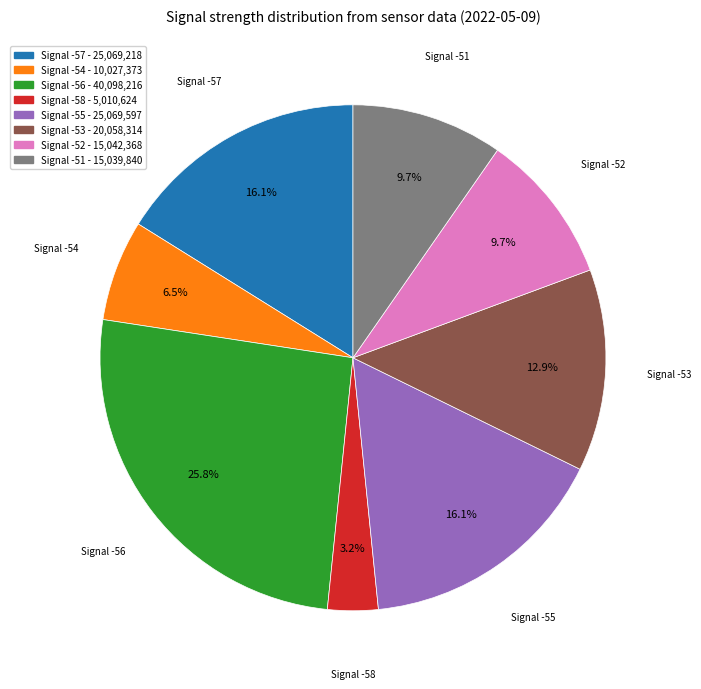

Is there any slice that represents more than half of the pie?

No